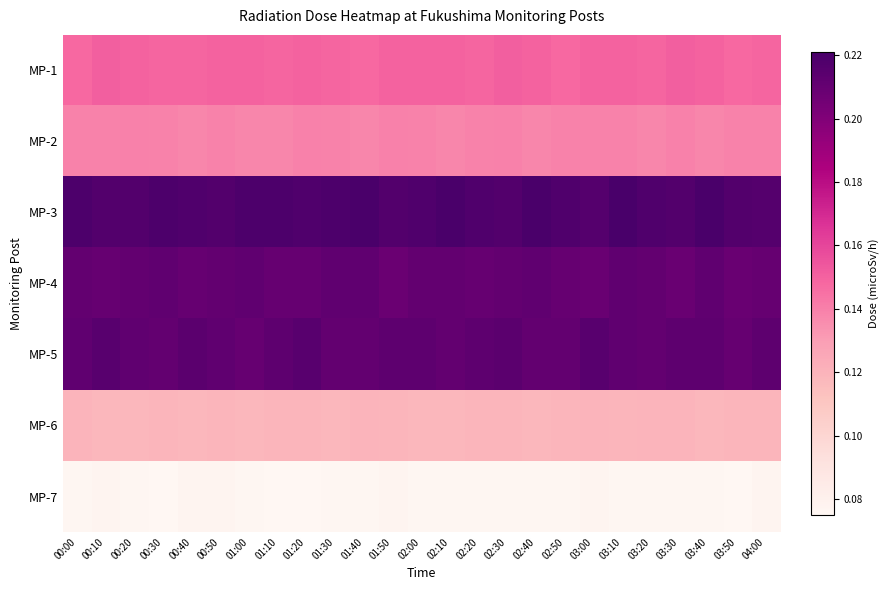

Reading left to right, list all the values displayed in this chart.

MP-1: 00:00=0.1	00:10=0.2	00:20=0.1	00:30=0.1	00:40=0.1	00:50=0.1	01:00=0.1	01:10=0.1	01:20=0.1	01:30=0.1	01:40=0.1	01:50=0.1	02:00=0.1	02:10=0.1	02:20=0.1	02:30=0.2	02:40=0.1	02:50=0.1	03:00=0.1	03:10=0.1	03:20=0.1	03:30=0.2	03:40=0.1	03:50=0.1	04:00=0.1
MP-2: 00:00=0.1	00:10=0.1	00:20=0.1	00:30=0.1	00:40=0.1	00:50=0.1	01:00=0.1	01:10=0.1	01:20=0.1	01:30=0.1	01:40=0.1	01:50=0.1	02:00=0.1	02:10=0.1	02:20=0.1	02:30=0.1	02:40=0.1	02:50=0.1	03:00=0.1	03:10=0.1	03:20=0.1	03:30=0.1	03:40=0.1	03:50=0.1	04:00=0.1
MP-3: 00:00=0.2	00:10=0.2	00:20=0.2	00:30=0.2	00:40=0.2	00:50=0.2	01:00=0.2	01:10=0.2	01:20=0.2	01:30=0.2	01:40=0.2	01:50=0.2	02:00=0.2	02:10=0.2	02:20=0.2	02:30=0.2	02:40=0.2	02:50=0.2	03:00=0.2	03:10=0.2	03:20=0.2	03:30=0.2	03:40=0.2	03:50=0.2	04:00=0.2
MP-4: 00:00=0.2	00:10=0.2	00:20=0.2	00:30=0.2	00:40=0.2	00:50=0.2	01:00=0.2	01:10=0.2	01:20=0.2	01:30=0.2	01:40=0.2	01:50=0.2	02:00=0.2	02:10=0.2	02:20=0.2	02:30=0.2	02:40=0.2	02:50=0.2	03:00=0.2	03:10=0.2	03:20=0.2	03:30=0.2	03:40=0.2	03:50=0.2	04:00=0.2
MP-5: 00:00=0.2	00:10=0.2	00:20=0.2	00:30=0.2	00:40=0.2	00:50=0.2	01:00=0.2	01:10=0.2	01:20=0.2	01:30=0.2	01:40=0.2	01:50=0.2	02:00=0.2	02:10=0.2	02:20=0.2	02:30=0.2	02:40=0.2	02:50=0.2	03:00=0.2	03:10=0.2	03:20=0.2	03:30=0.2	03:40=0.2	03:50=0.2	04:00=0.2
MP-6: 00:00=0.1	00:10=0.1	00:20=0.1	00:30=0.1	00:40=0.1	00:50=0.1	01:00=0.1	01:10=0.1	01:20=0.1	01:30=0.1	01:40=0.1	01:50=0.1	02:00=0.1	02:10=0.1	02:20=0.1	02:30=0.1	02:40=0.1	02:50=0.1	03:00=0.1	03:10=0.1	03:20=0.1	03:30=0.1	03:40=0.1	03:50=0.1	04:00=0.1
MP-7: 00:00=0.1	00:10=0.1	00:20=0.1	00:30=0.1	00:40=0.1	00:50=0.1	01:00=0.1	01:10=0.1	01:20=0.1	01:30=0.1	01:40=0.1	01:50=0.1	02:00=0.1	02:10=0.1	02:20=0.1	02:30=0.1	02:40=0.1	02:50=0.1	03:00=0.1	03:10=0.1	03:20=0.1	03:30=0.1	03:40=0.1	03:50=0.1	04:00=0.1